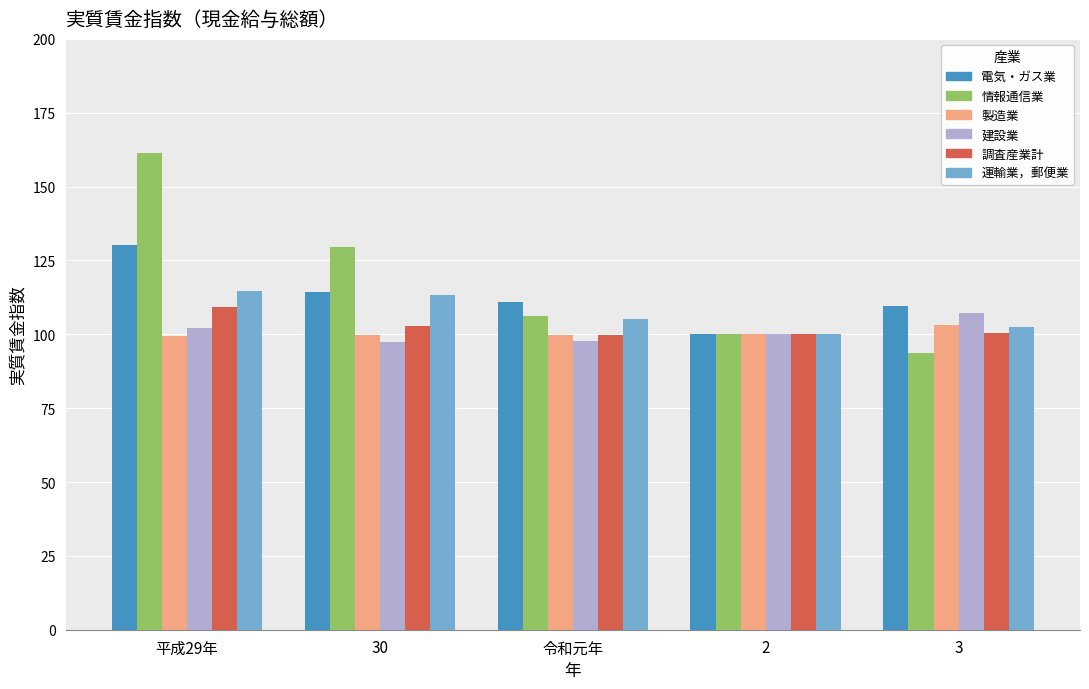

The 情報通信業 series shows 140.8 at 2. True or false?

False